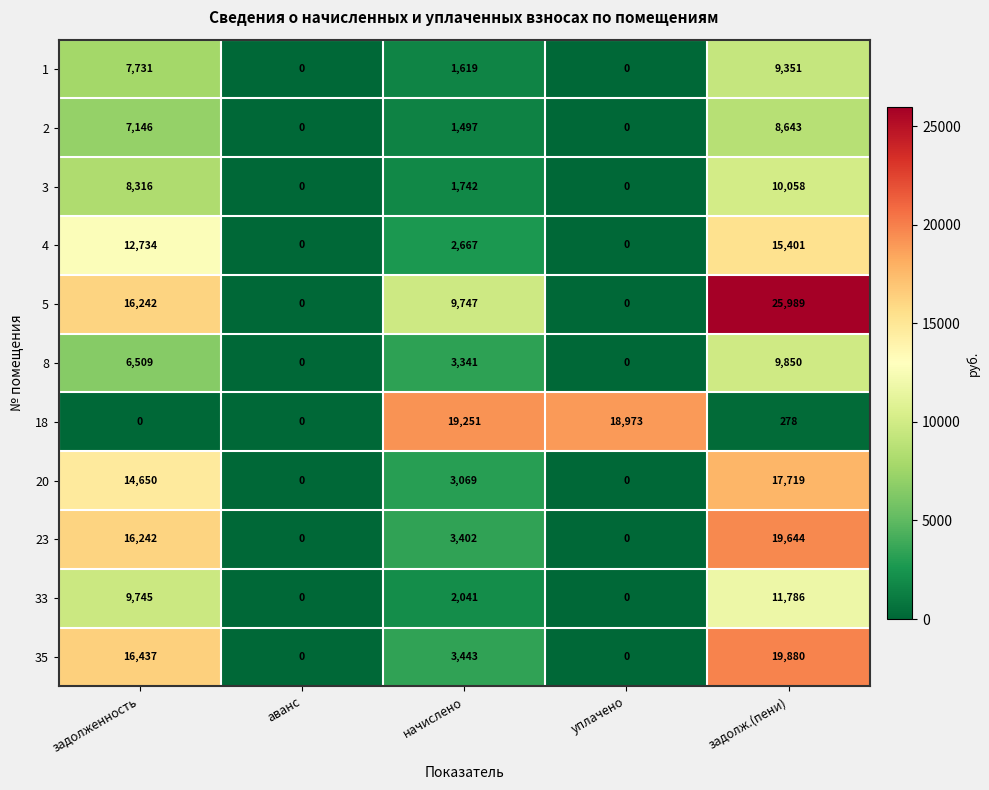

What is the sum of all 18 values?

38502